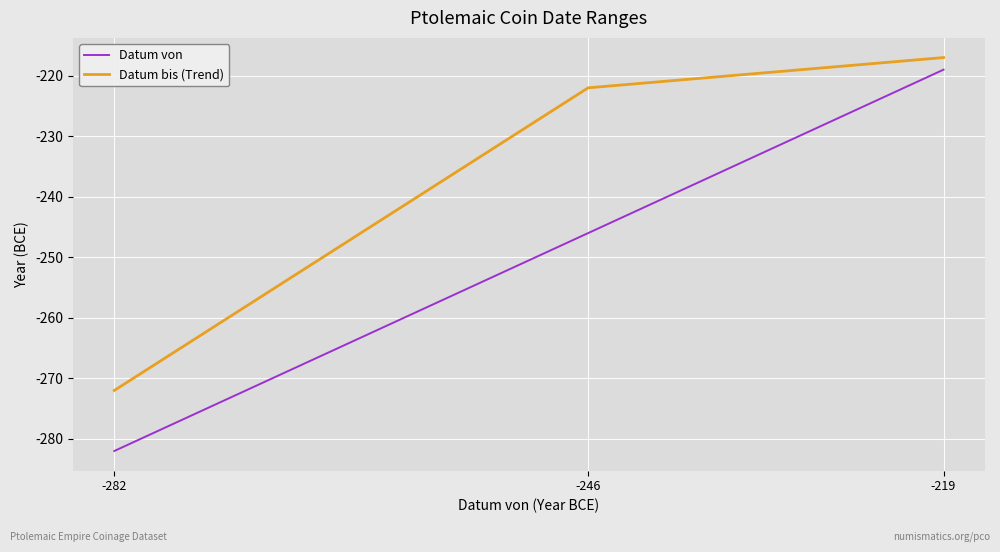

Rank the series at -219 from highest to lowest value.

Datum bis (Trend), Datum von